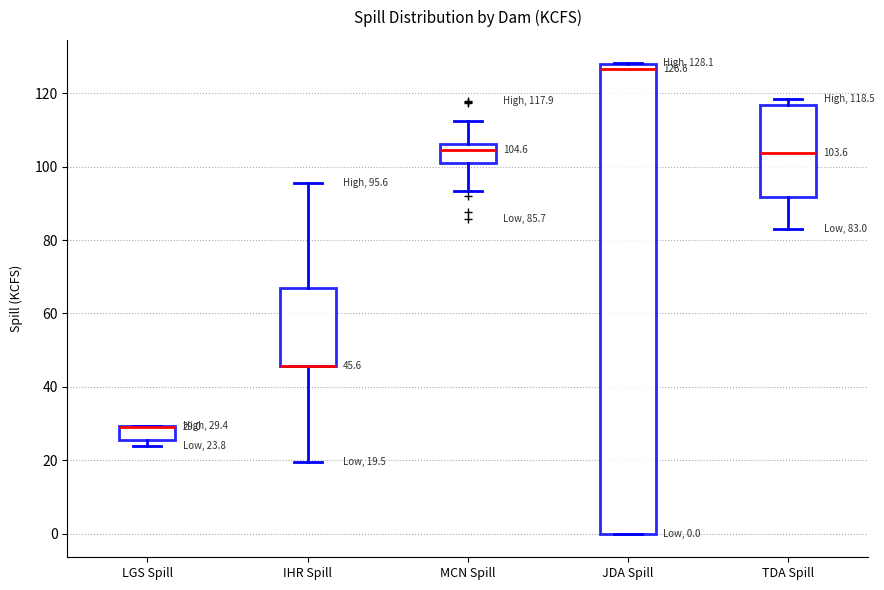

Comparing the boxes themselves (not the whiskers), which one is the tallest?

JDA Spill